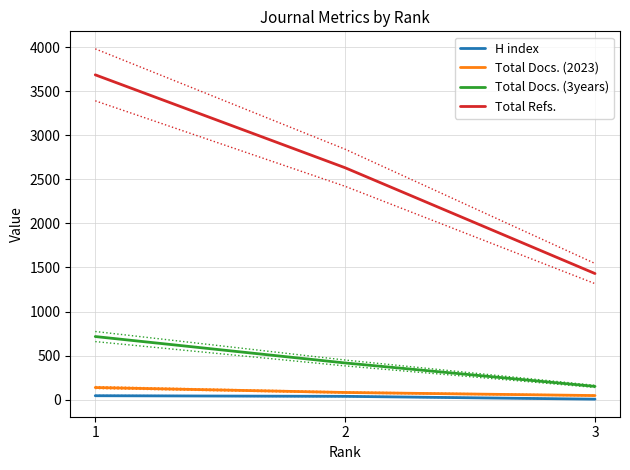

True or false: Total Refs. has a value of 1431 at 3.

True